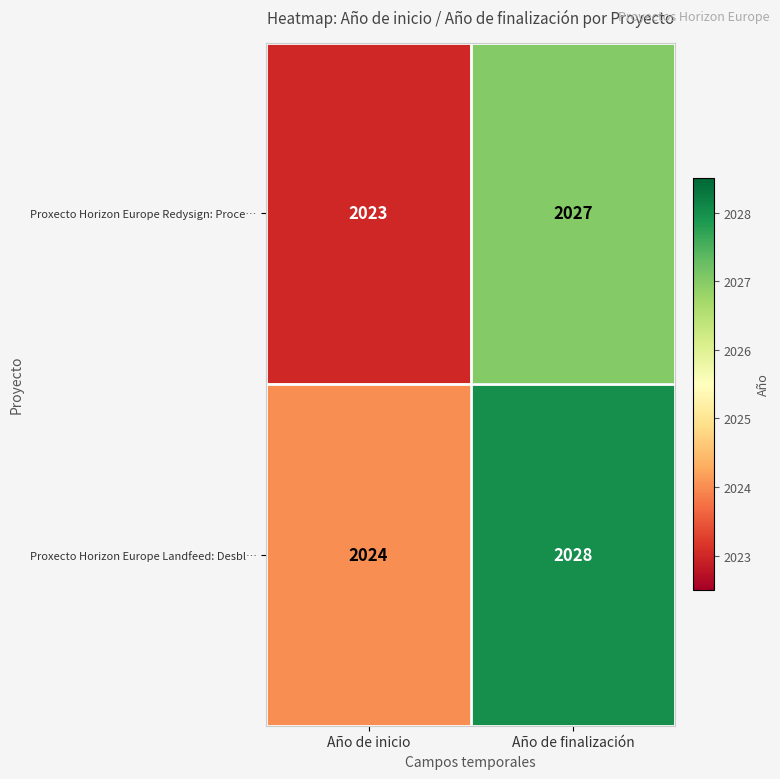

List the series in order of their overall mean, highest first.

Proxecto Horizon Europe Landfeed: Desbl…, Proxecto Horizon Europe Redysign: Proce…